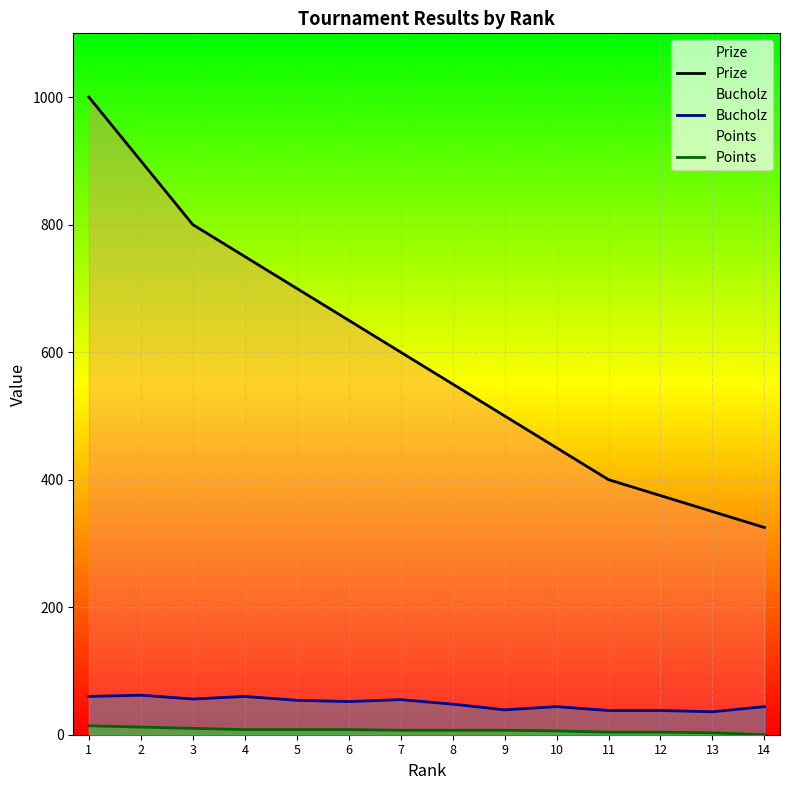

What is the spread (max minus min) of values at 13?

347